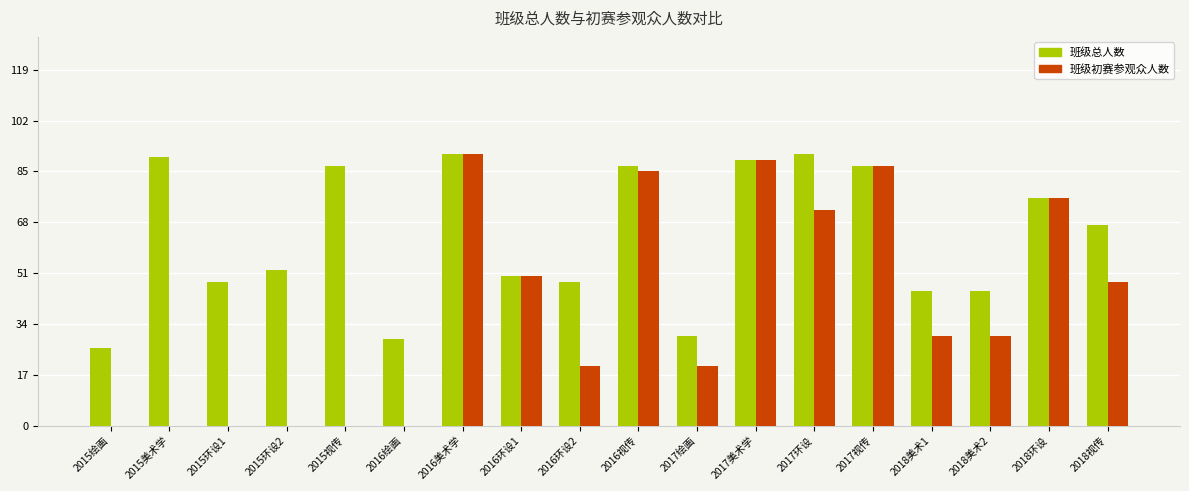

What is the maximum value shown in the chart?

91